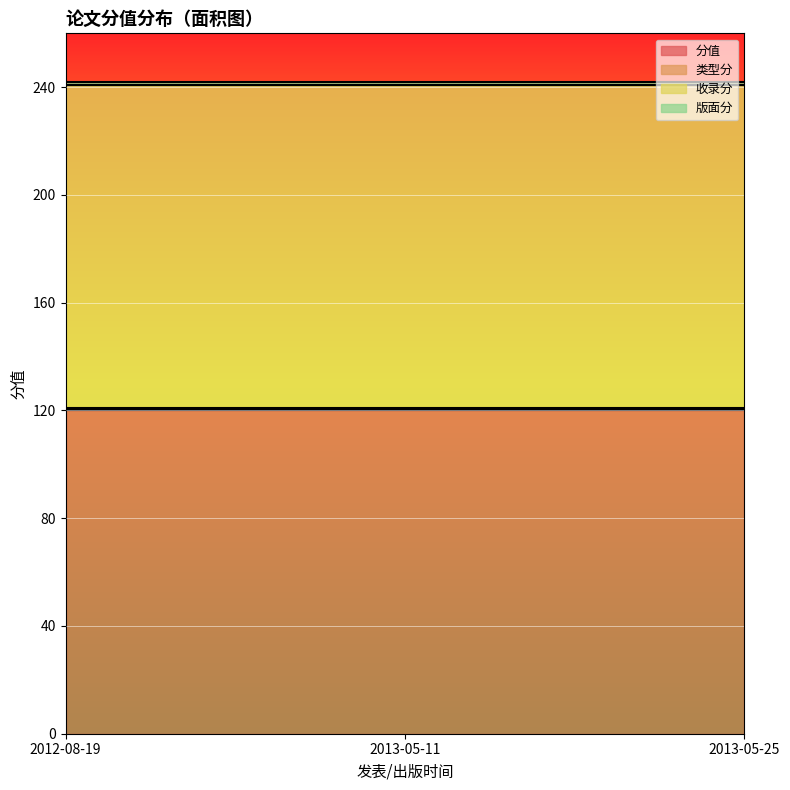

What is the average value of the 分值 series?

120